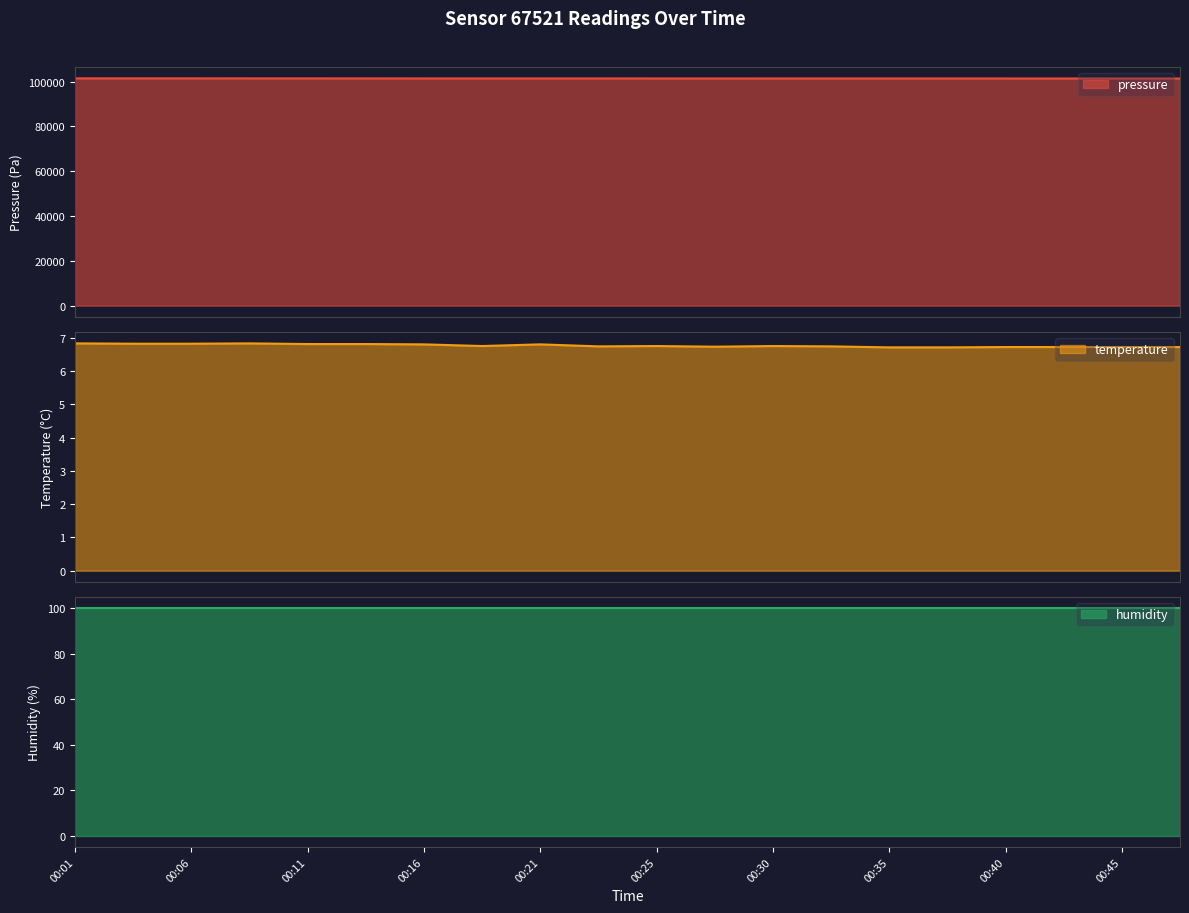

List the labels in order of temperature value, smallest first.

00:35, 00:38, 00:40, 00:42, 00:45, 00:47, 00:28, 00:23, 00:33, 00:18, 00:25, 00:30, 00:16, 00:21, 00:11, 00:13, 00:04, 00:06, 00:01, 00:08